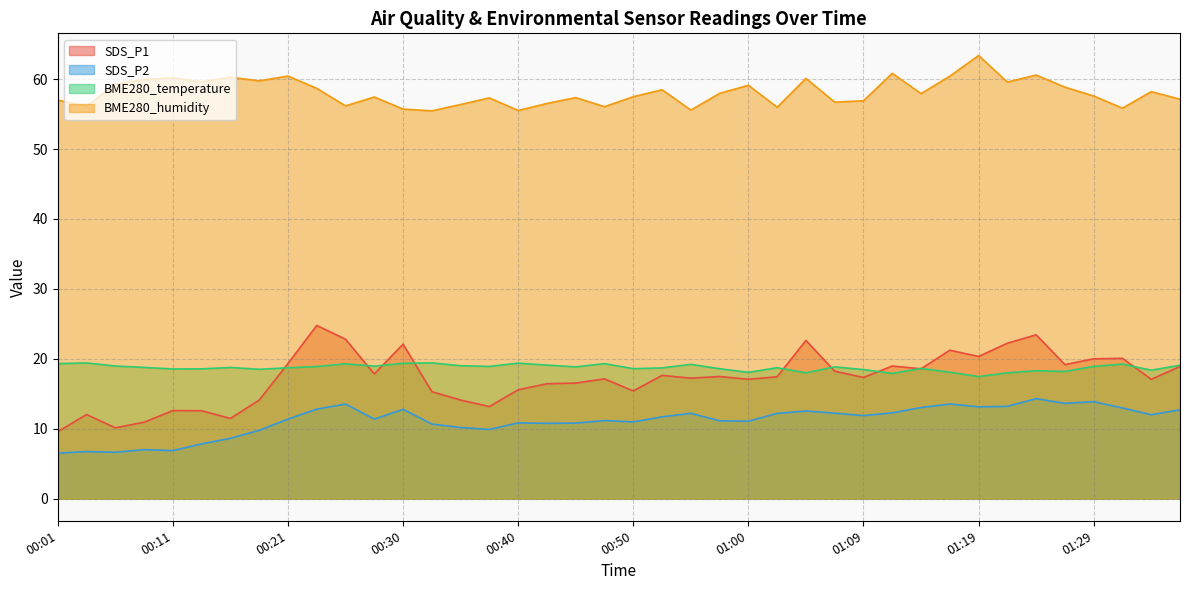

Reading right to left, transcribe all the data shown in this chart.

SDS_P1: 18.9	17.1	20.1	20.0	19.2	23.4	22.2	20.3	21.2	18.6	19.0	17.3	18.2	22.6	17.4	17.1	17.5	17.2	17.6	15.4	17.1	16.5	16.4	15.6	13.2	14.1	15.3	22.1	17.8	22.8	24.8	19.3	14.1	11.5	12.6	12.6	10.9	10.1	12.0	9.6
SDS_P2: 12.7	12.0	13.0	13.9	13.6	14.3	13.2	13.1	13.5	13.0	12.3	11.9	12.2	12.5	12.2	11.1	11.1	12.2	11.7	11.0	11.2	10.8	10.8	10.8	9.9	10.2	10.7	12.8	11.4	13.5	12.8	11.4	9.8	8.6	7.8	6.9	7.0	6.6	6.7	6.5
BME280_temperature: 19.1	18.4	19.2	18.9	18.2	18.3	18.0	17.5	18.1	18.6	17.9	18.5	18.8	18.0	18.7	18.1	18.6	19.2	18.7	18.6	19.3	18.9	19.1	19.4	18.9	19.0	19.4	19.4	18.9	19.3	18.9	18.7	18.5	18.8	18.6	18.6	18.8	19.0	19.4	19.3
BME280_humidity: 57.1	58.2	55.9	57.6	58.9	60.6	59.6	63.4	60.4	57.9	60.8	56.9	56.7	60.1	56.0	59.1	58.0	55.6	58.5	57.5	56.1	57.4	56.5	55.5	57.3	56.4	55.5	55.7	57.5	56.2	58.7	60.5	59.8	60.3	59.6	60.2	60.0	59.3	56.1	57.0